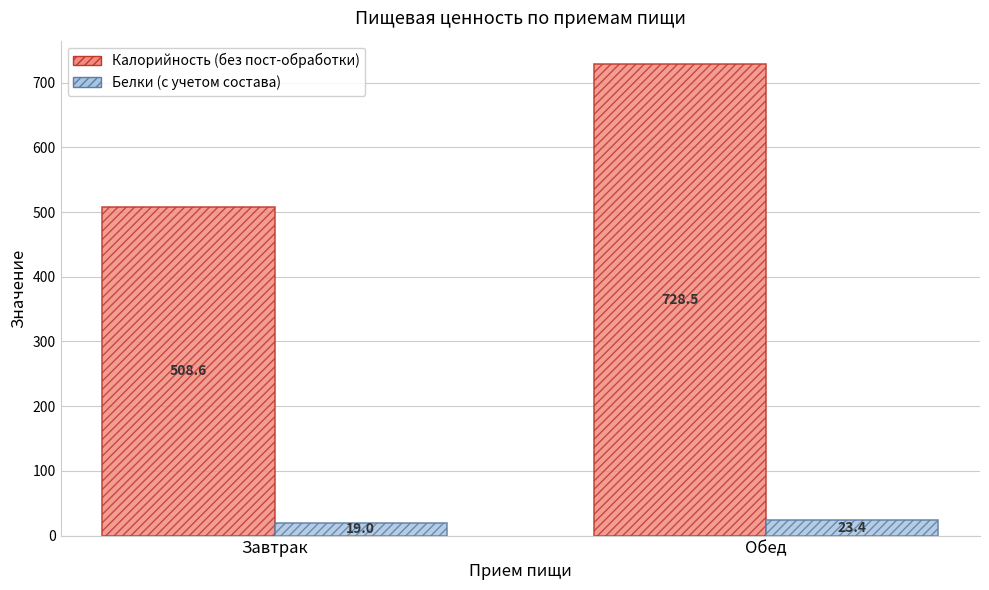

What is the difference between the highest and lowest values at Обед?

705.1